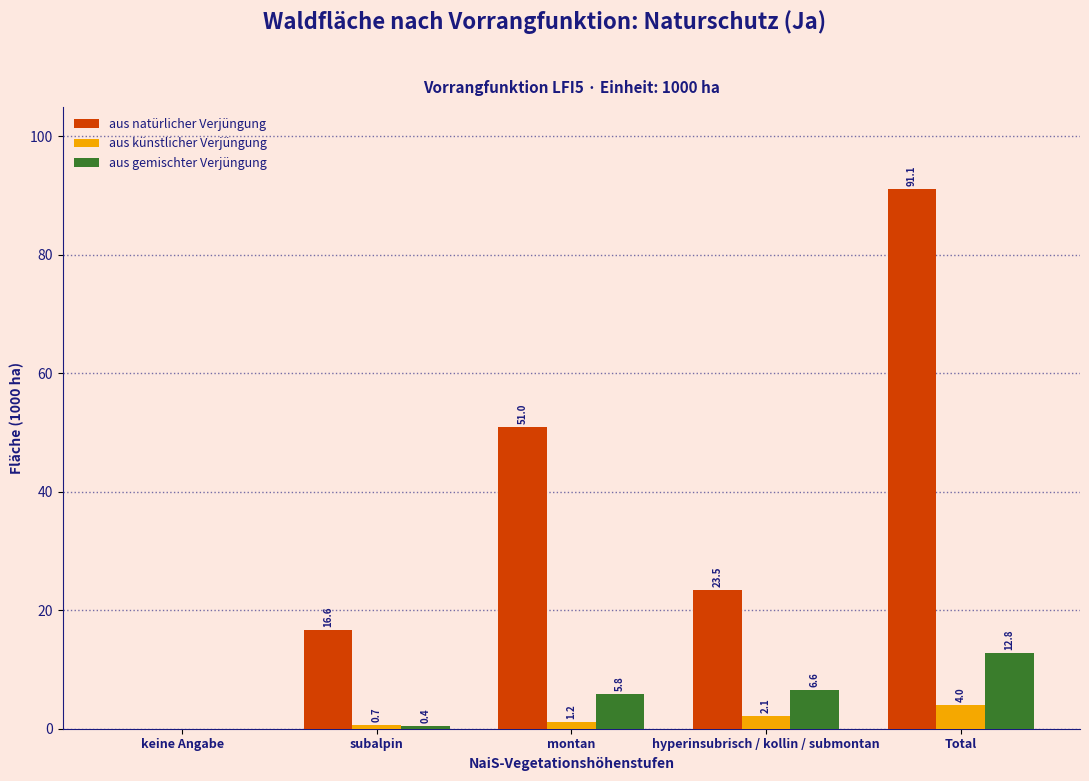

Reading left to right, transcribe all the data shown in this chart.

aus natürlicher Verjüngung: keine Angabe=0.0	subalpin=16.6	montan=51.0	hyperinsubrisch / kollin / submontan=23.5	Total=91.1
aus künstlicher Verjüngung: keine Angabe=0.0	subalpin=0.7	montan=1.2	hyperinsubrisch / kollin / submontan=2.1	Total=4.0
aus gemischter Verjüngung: keine Angabe=0.0	subalpin=0.4	montan=5.8	hyperinsubrisch / kollin / submontan=6.6	Total=12.8